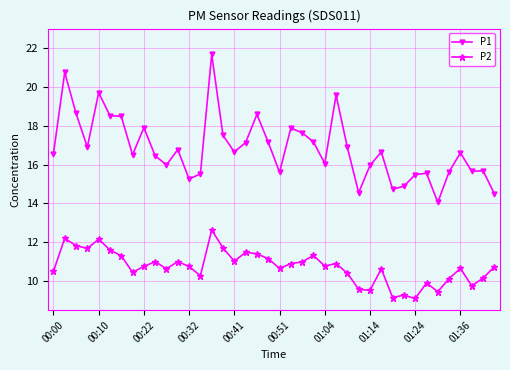

What is the difference between the maximum and minimum values in the P2 series?

3.5